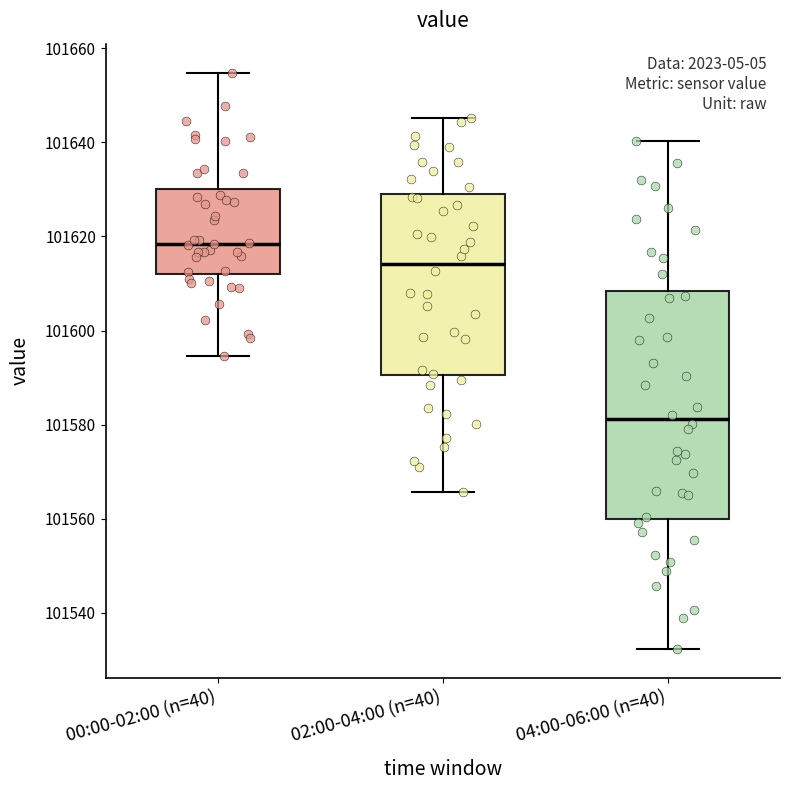

Which box has the lowest median line?

04:00-06:00 (n=40)